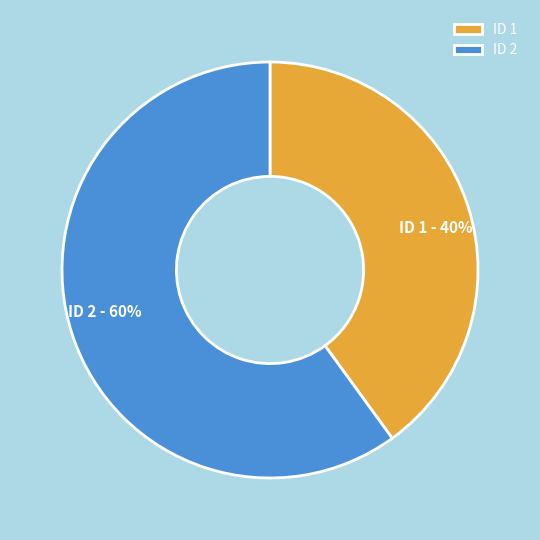

To the nearest percent, what portion does ID 1 represent?

40%